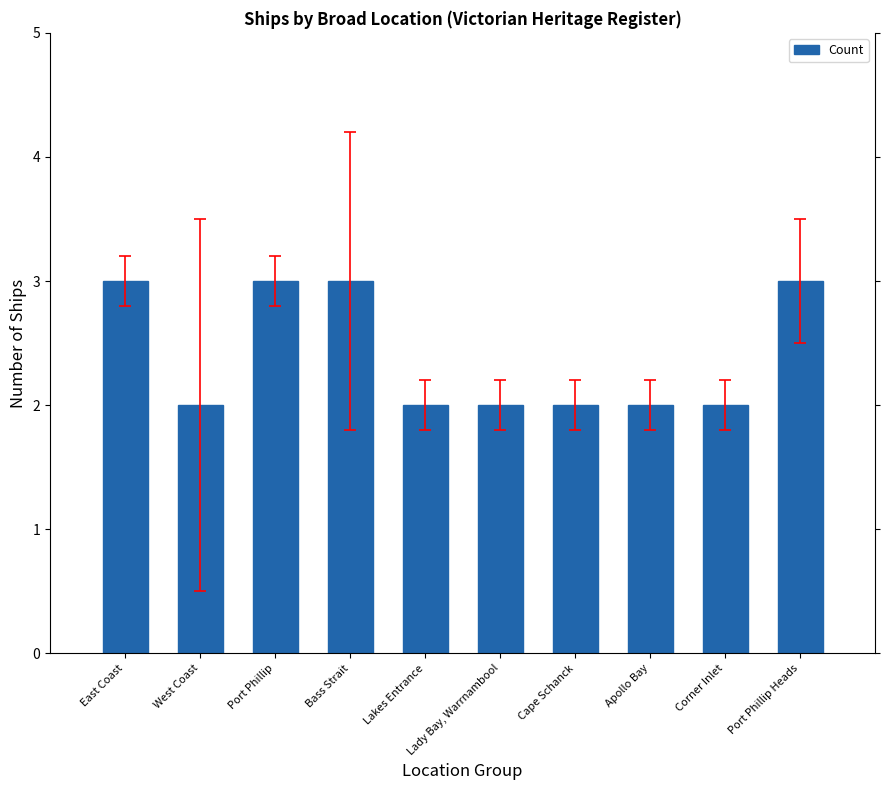

What is the label of the 3rd bar from the left?

Port Phillip